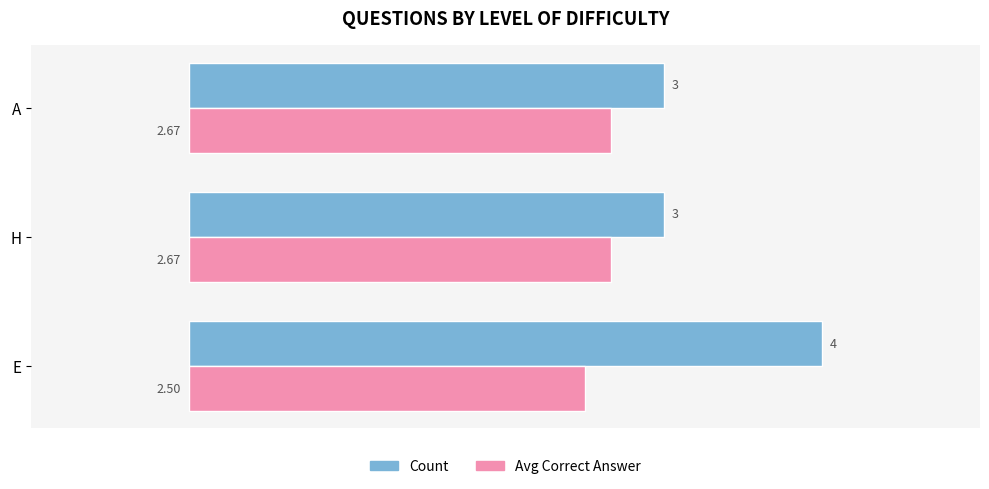

Is the value of Count at E greater than the value of Avg Correct Answer at E?

Yes